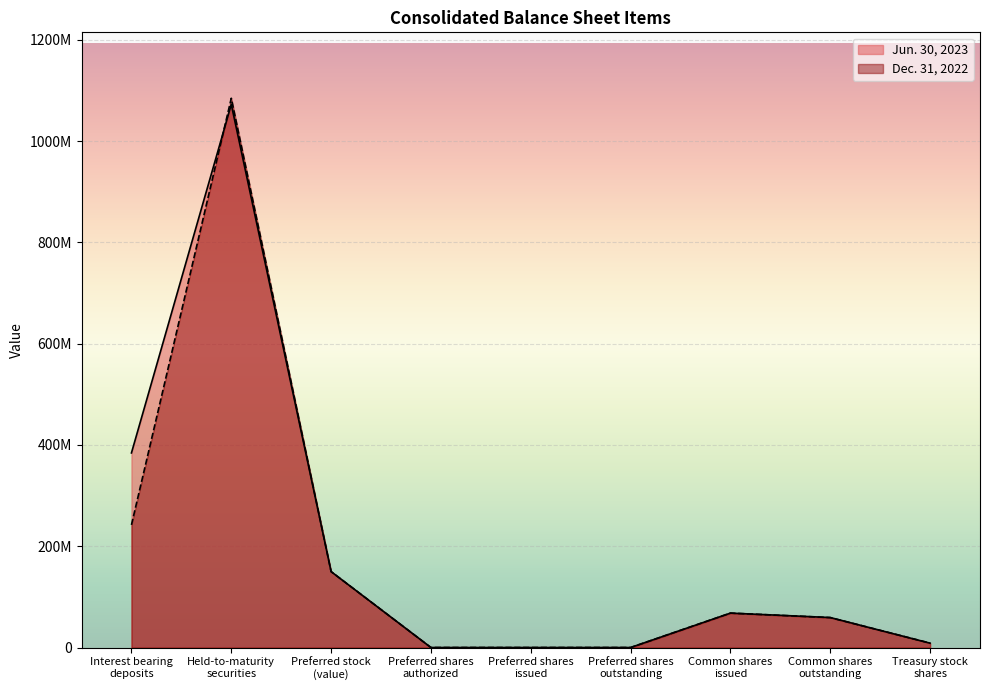

Where does the Dec. 31, 2022 series first go above 59198963?

Interest bearing
deposits